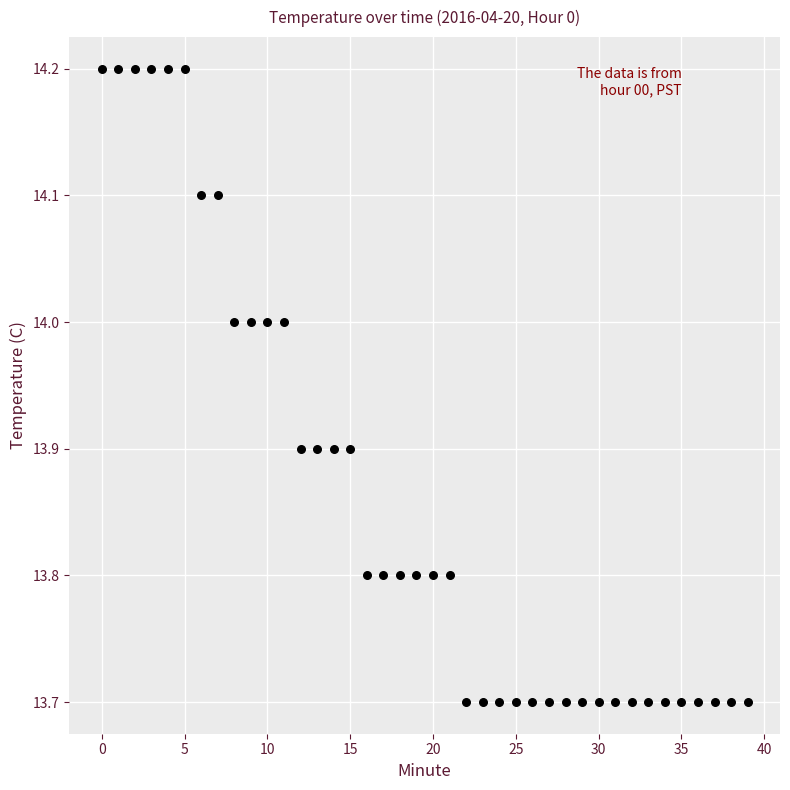

What is the range of Y values (max minus min)?

0.5